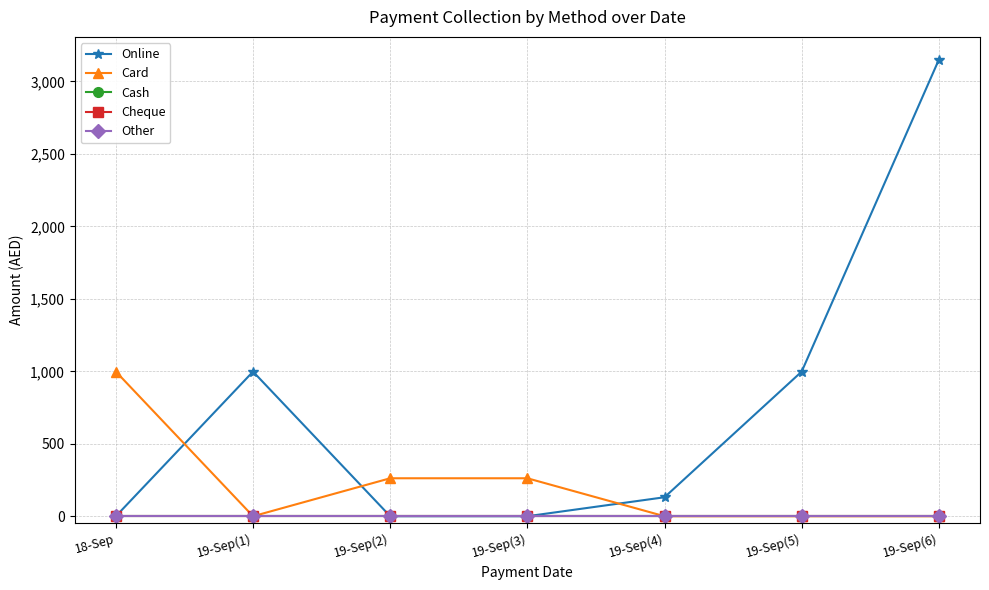

What is the label of the 3rd point from the left?

19-Sep(2)